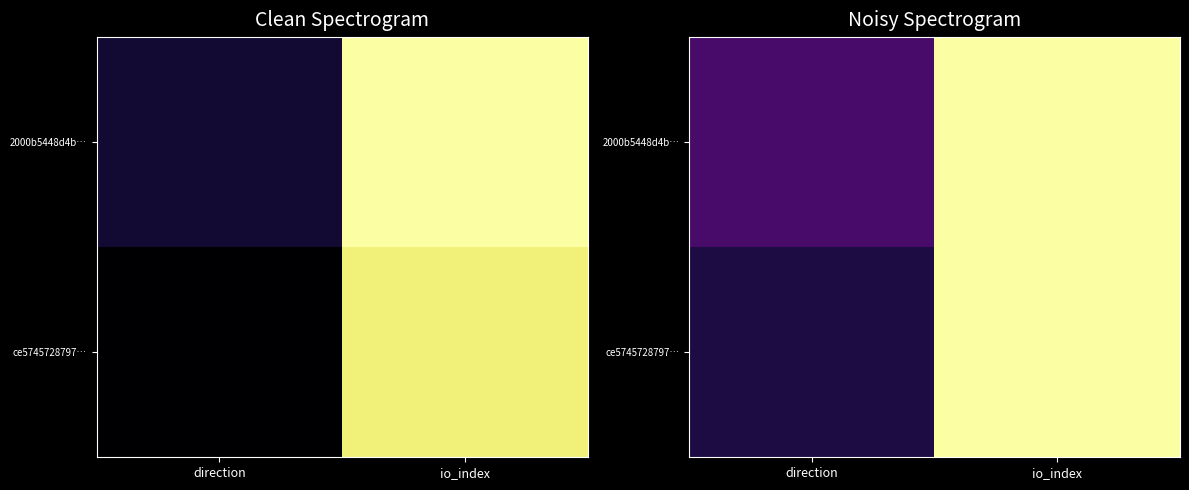

What is the difference between the maximum and minimum values in the ce5745728797… series?

0.9